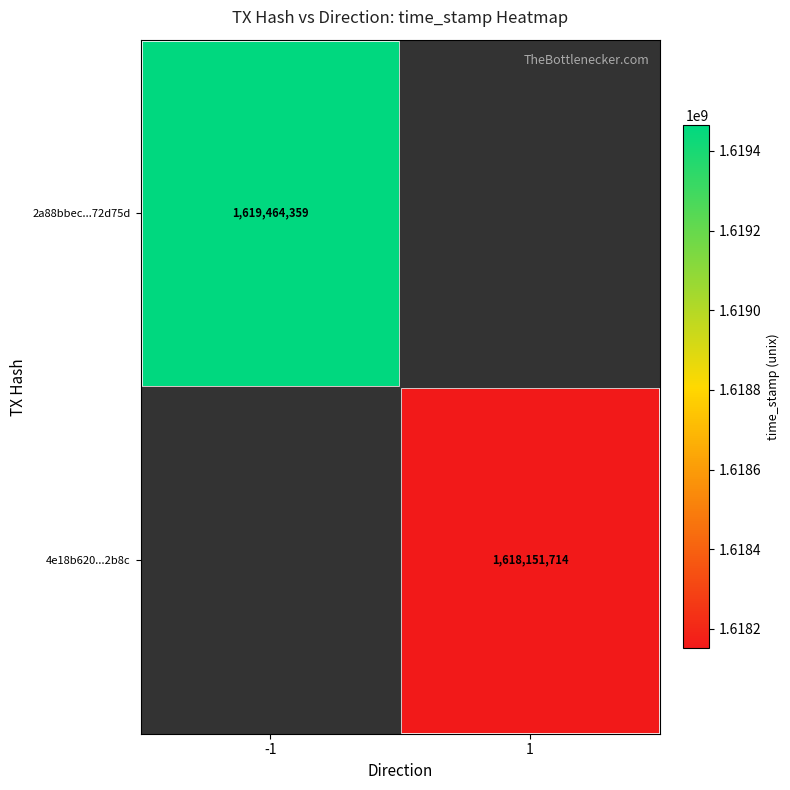

Is it true that 4e18b620...2b8c equals 2743698618 at 1?

False